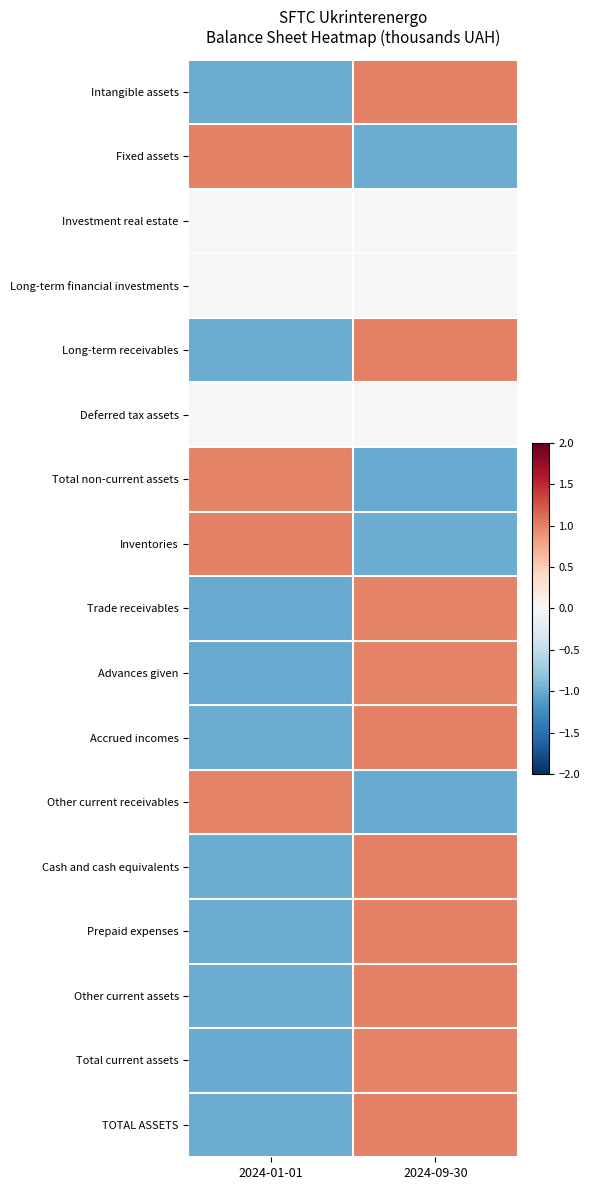

Reading right to left, extract all data points from this chart.

Intangible assets: 2024-09-30=1.0	2024-01-01=-1.0
Fixed assets: 2024-09-30=-1.0	2024-01-01=1.0
Investment real estate: 2024-09-30=0.0	2024-01-01=0.0
Long-term financial investments: 2024-09-30=0.0	2024-01-01=0.0
Long-term receivables: 2024-09-30=1.0	2024-01-01=-1.0
Deferred tax assets: 2024-09-30=0.0	2024-01-01=0.0
Total non-current assets: 2024-09-30=-1.0	2024-01-01=1.0
Inventories: 2024-09-30=-1.0	2024-01-01=1.0
Trade receivables: 2024-09-30=1.0	2024-01-01=-1.0
Advances given: 2024-09-30=1.0	2024-01-01=-1.0
Accrued incomes: 2024-09-30=1.0	2024-01-01=-1.0
Other current receivables: 2024-09-30=-1.0	2024-01-01=1.0
Cash and cash equivalents: 2024-09-30=1.0	2024-01-01=-1.0
Prepaid expenses: 2024-09-30=1.0	2024-01-01=-1.0
Other current assets: 2024-09-30=1.0	2024-01-01=-1.0
Total current assets: 2024-09-30=1.0	2024-01-01=-1.0
TOTAL ASSETS: 2024-09-30=1.0	2024-01-01=-1.0